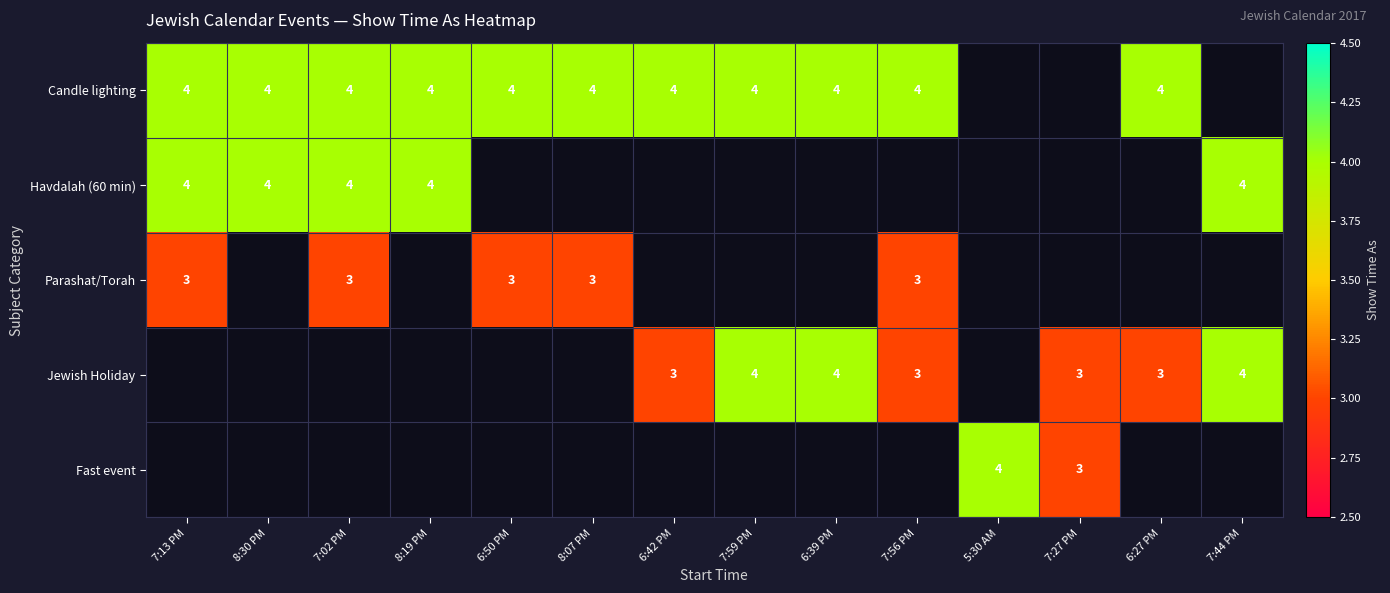

Which label corresponds to the largest value in the chart?

7:13 PM